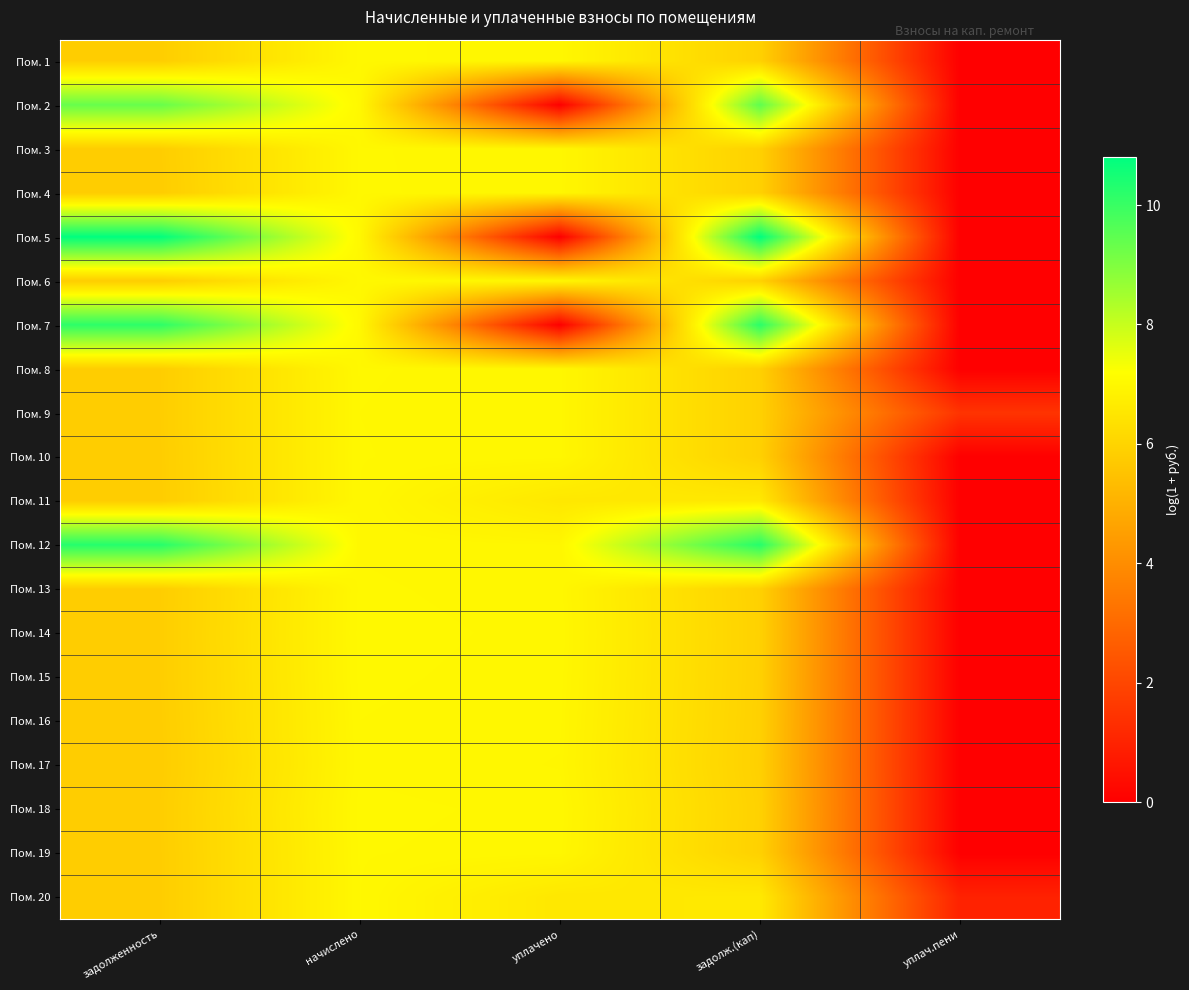

Reading left to right, extract all data points from this chart.

Пом. 1: задолженность=5.8	начислено=7.0	уплачено=7.0	задолж.(кап)=5.9	уплач.пени=0.0
Пом. 2: задолженность=9.4	начислено=7.0	уплачено=0.0	задолж.(кап)=9.5	уплач.пени=0.0
Пом. 3: задолженность=5.8	начислено=7.0	уплачено=7.0	задолж.(кап)=5.9	уплач.пени=0.0
Пом. 4: задолженность=5.8	начислено=7.0	уплачено=7.0	задолж.(кап)=5.9	уплач.пени=0.0
Пом. 5: задолженность=10.8	начислено=7.0	уплачено=0.0	задолж.(кап)=10.8	уплач.пени=0.0
Пом. 6: задолженность=5.8	начислено=7.0	уплачено=7.0	задолж.(кап)=5.9	уплач.пени=0.0
Пом. 7: задолженность=10.2	начислено=7.0	уплачено=0.0	задолж.(кап)=10.2	уплач.пени=0.0
Пом. 8: задолженность=5.8	начислено=7.0	уплачено=7.0	задолж.(кап)=5.9	уплач.пени=0.0
Пом. 9: задолженность=5.8	начислено=7.0	уплачено=7.0	задолж.(кап)=5.9	уплач.пени=1.5
Пом. 10: задолженность=5.8	начислено=7.0	уплачено=7.0	задолж.(кап)=5.9	уплач.пени=0.0
Пом. 11: задолженность=5.8	начислено=7.0	уплачено=6.6	задолж.(кап)=6.6	уплач.пени=0.0
Пом. 12: задолженность=10.3	начислено=7.0	уплачено=7.0	задолж.(кап)=10.3	уплач.пени=0.0
Пом. 13: задолженность=5.8	начислено=7.0	уплачено=7.0	задолж.(кап)=5.9	уплач.пени=0.0
Пом. 14: задолженность=5.8	начислено=7.0	уплачено=7.0	задолж.(кап)=5.9	уплач.пени=0.0
Пом. 15: задолженность=5.8	начислено=7.0	уплачено=7.0	задолж.(кап)=5.9	уплач.пени=0.0
Пом. 16: задолженность=5.8	начислено=7.0	уплачено=7.0	задолж.(кап)=5.9	уплач.пени=0.0
Пом. 17: задолженность=5.8	начислено=7.0	уплачено=7.0	задолж.(кап)=5.9	уплач.пени=0.0
Пом. 18: задолженность=5.8	начислено=7.0	уплачено=7.0	задолж.(кап)=5.9	уплач.пени=0.0
Пом. 19: задолженность=5.8	начислено=7.0	уплачено=7.0	задолж.(кап)=5.9	уплач.пени=0.0
Пом. 20: задолженность=5.8	начислено=7.0	уплачено=6.6	задолж.(кап)=6.6	уплач.пени=1.0